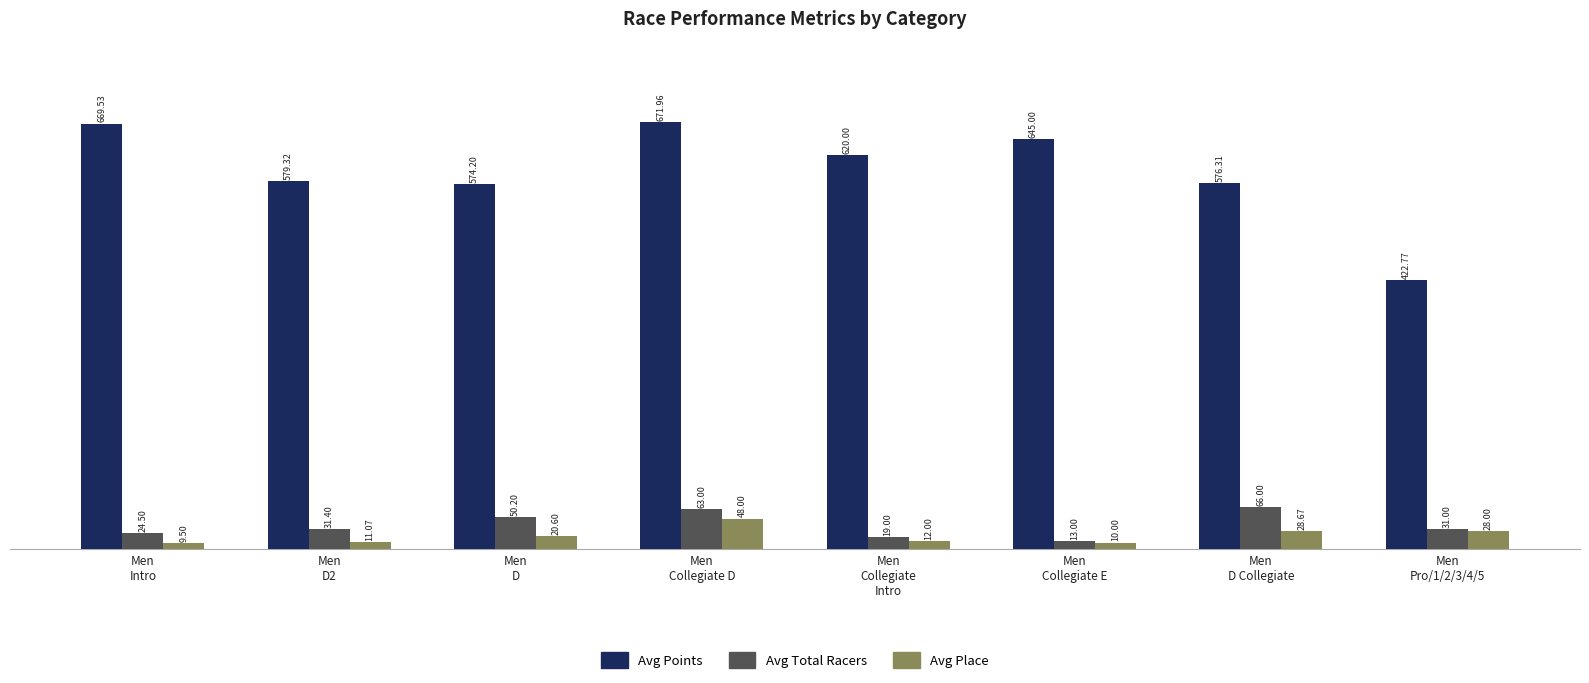

Which series has the largest range (max minus min)?

Avg Points